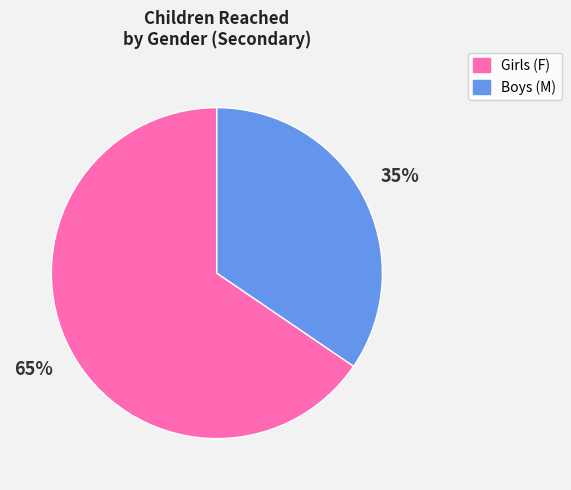

Which category has the smallest portion of the pie?

Boys (M)